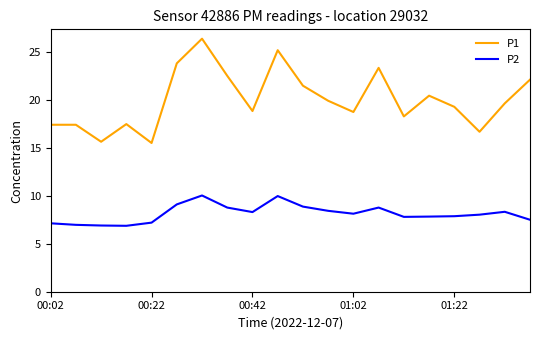

True or false: P2 and P1 intersect in this chart.

False